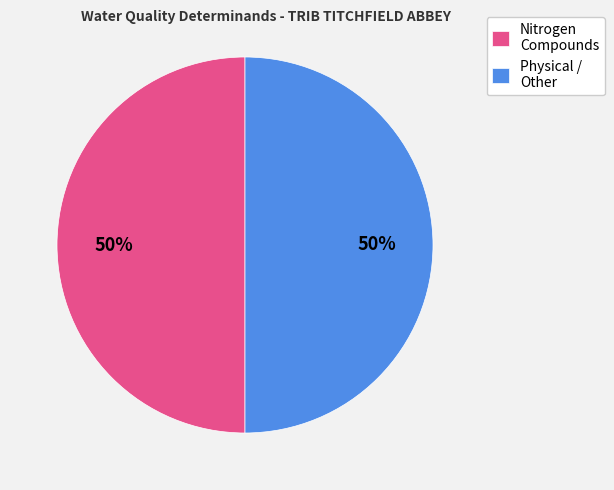

How many slices are in this pie chart?

2